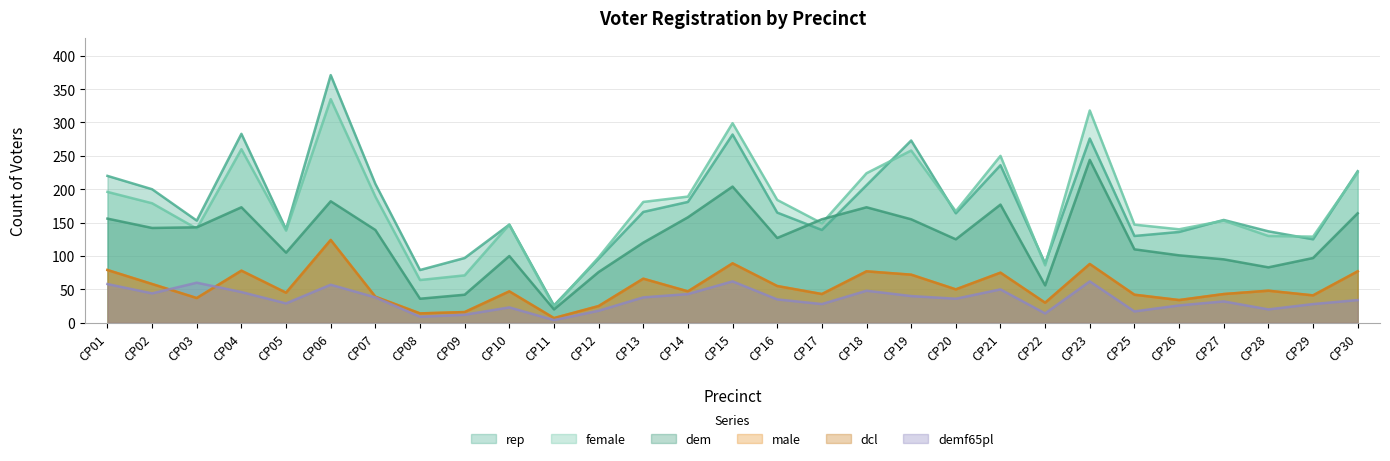

What is the minimum value shown in the chart?

4